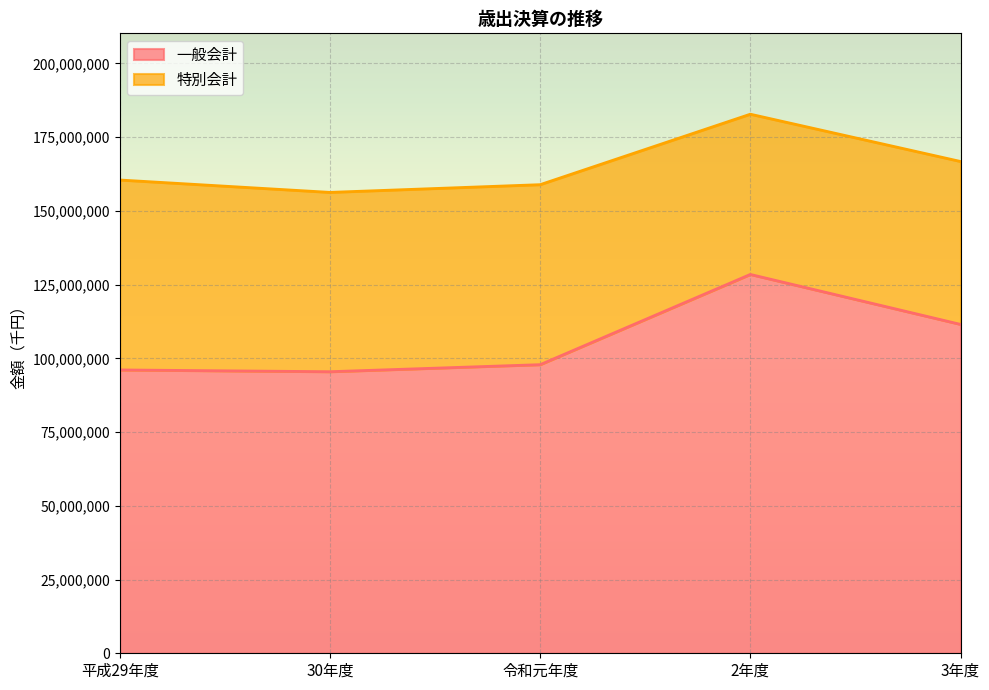

What is the greatest value displayed?

128434048